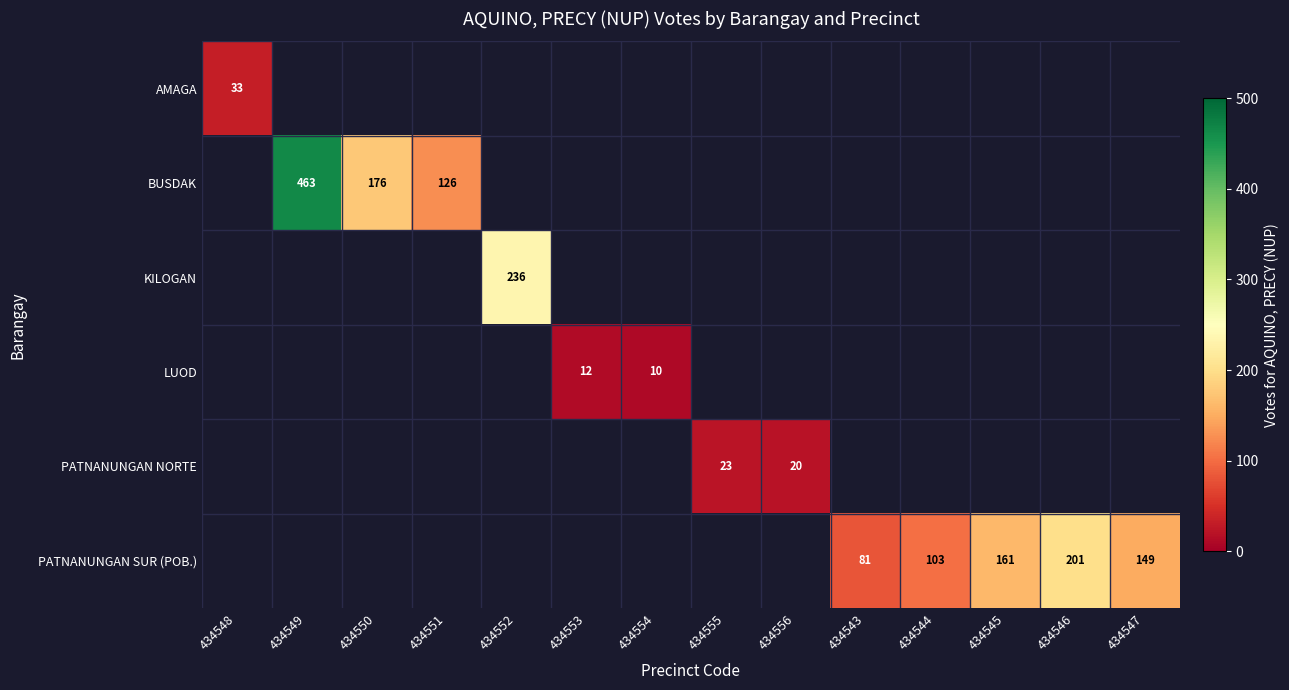

Count the number of data series in this chart.

6